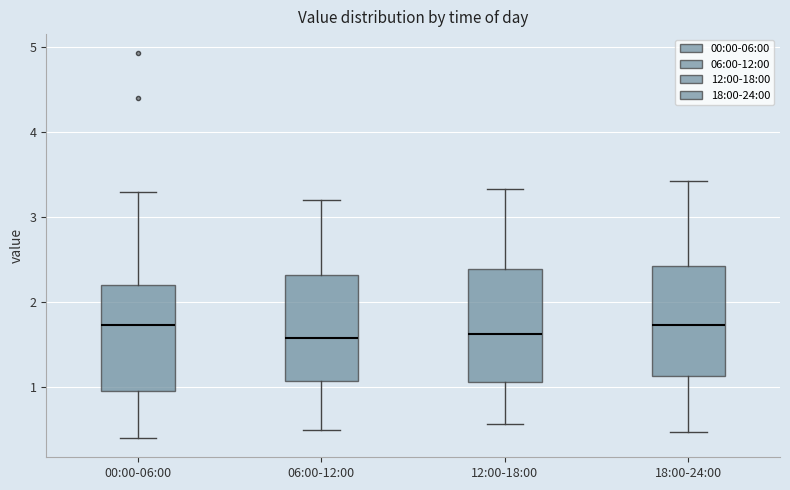

Reading left to right, transcribe this box plot: for each box, give where its median line is, the range the box spans, and where its two whiskers end, as read against the y-axis. The values are not printed on the chart, so give them approximately, as read against the axis.

00:00-06:00: median 1.7, box 1.0 to 2.2, whiskers 0.4 to 3.3
06:00-12:00: median 1.6, box 1.1 to 2.3, whiskers 0.5 to 3.2
12:00-18:00: median 1.6, box 1.1 to 2.4, whiskers 0.6 to 3.3
18:00-24:00: median 1.7, box 1.1 to 2.4, whiskers 0.5 to 3.4